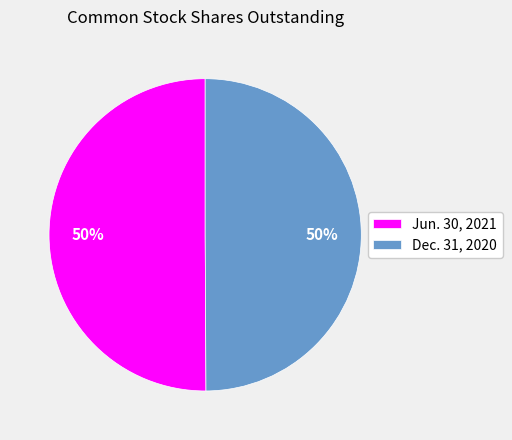

How many segments does this pie chart have?

2